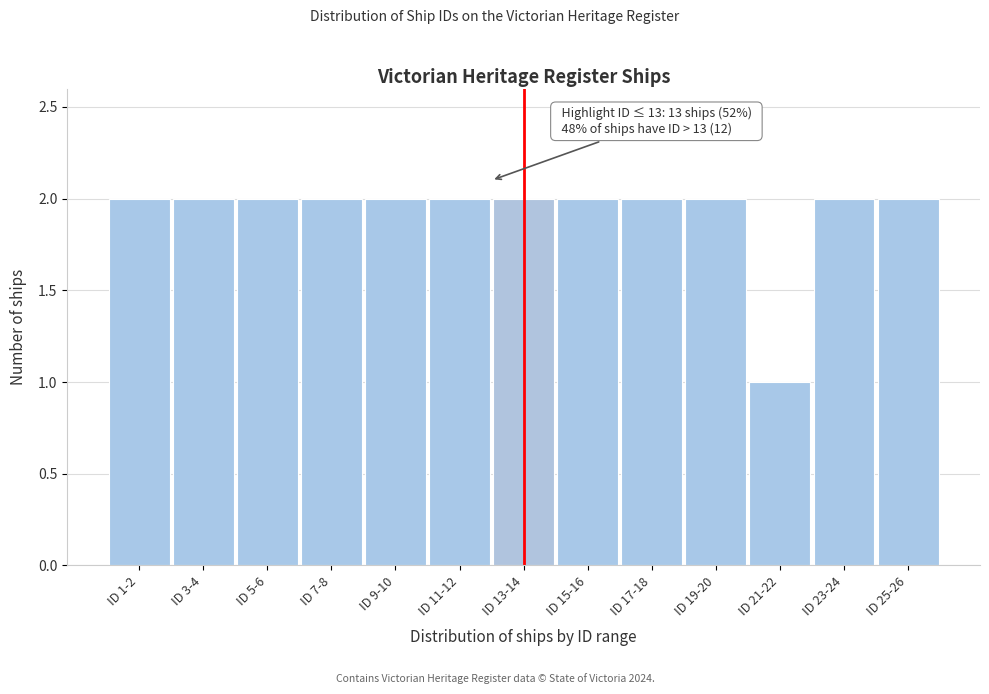

Reading left to right, what are all the values shown in this chart?

ID 1-2=2	ID 3-4=2	ID 5-6=2	ID 7-8=2	ID 9-10=2	ID 11-12=2	ID 13-14=2	ID 15-16=2	ID 17-18=2	ID 19-20=2	ID 21-22=1	ID 23-24=2	ID 25-26=2